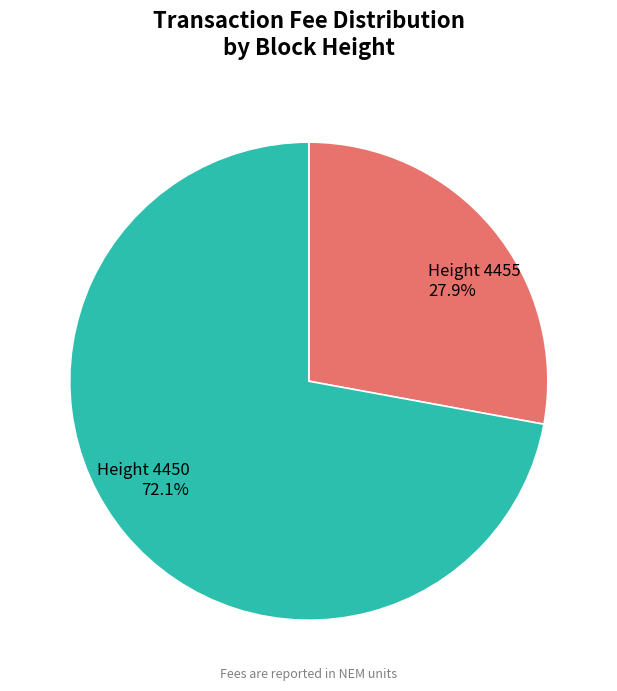

What percentage is NOT represented by Height 4455?

72.1%